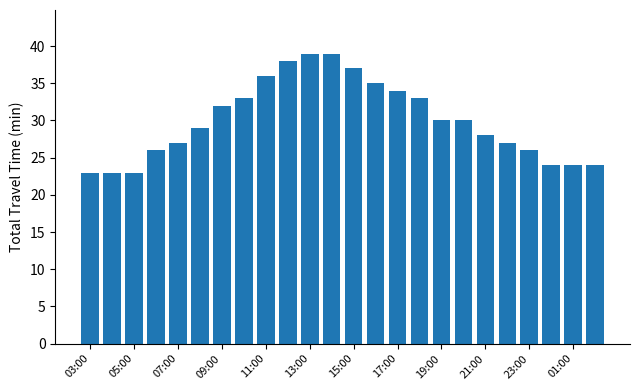

What is the difference between the second highest and second lowest values?

16